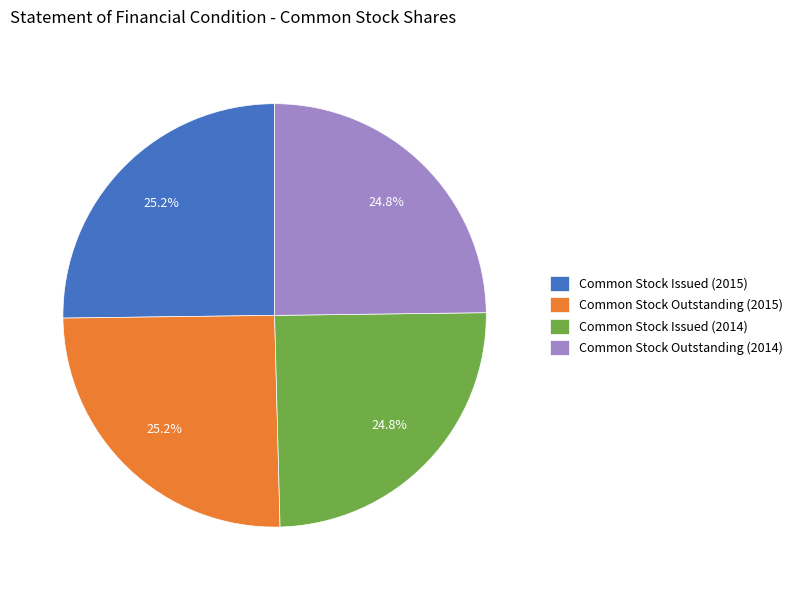

To the nearest percent, what is the average slice percentage?

25%